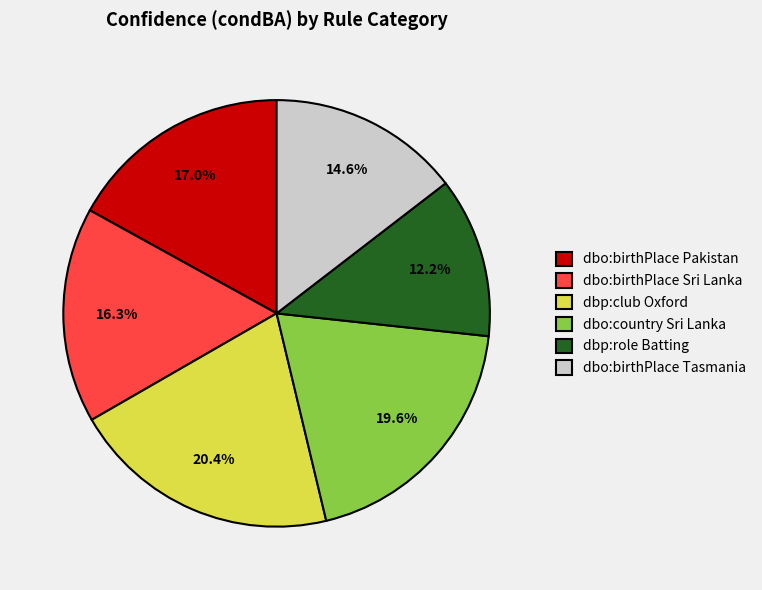

To the nearest percent, what is the average slice percentage?

17%